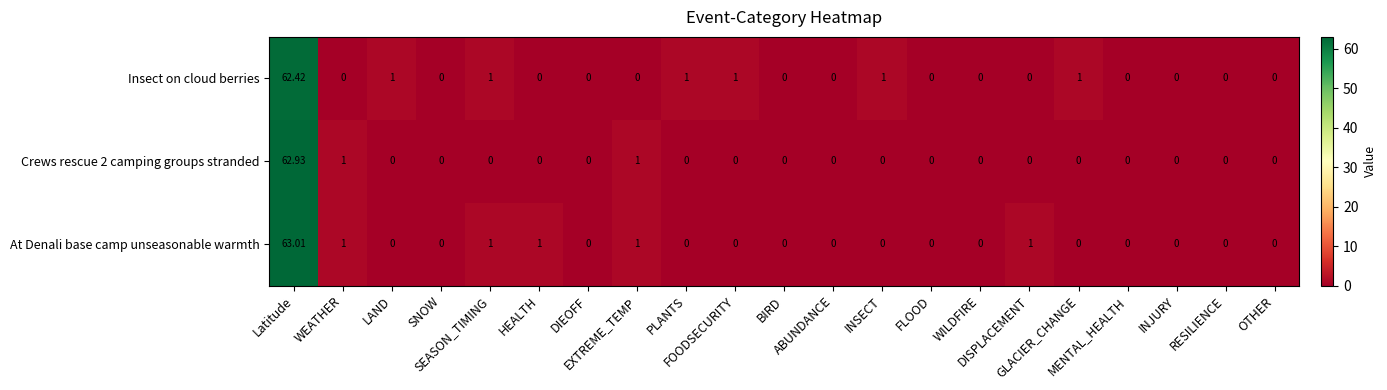

Which series has the widest spread of values?

At Denali base camp unseasonable warmth